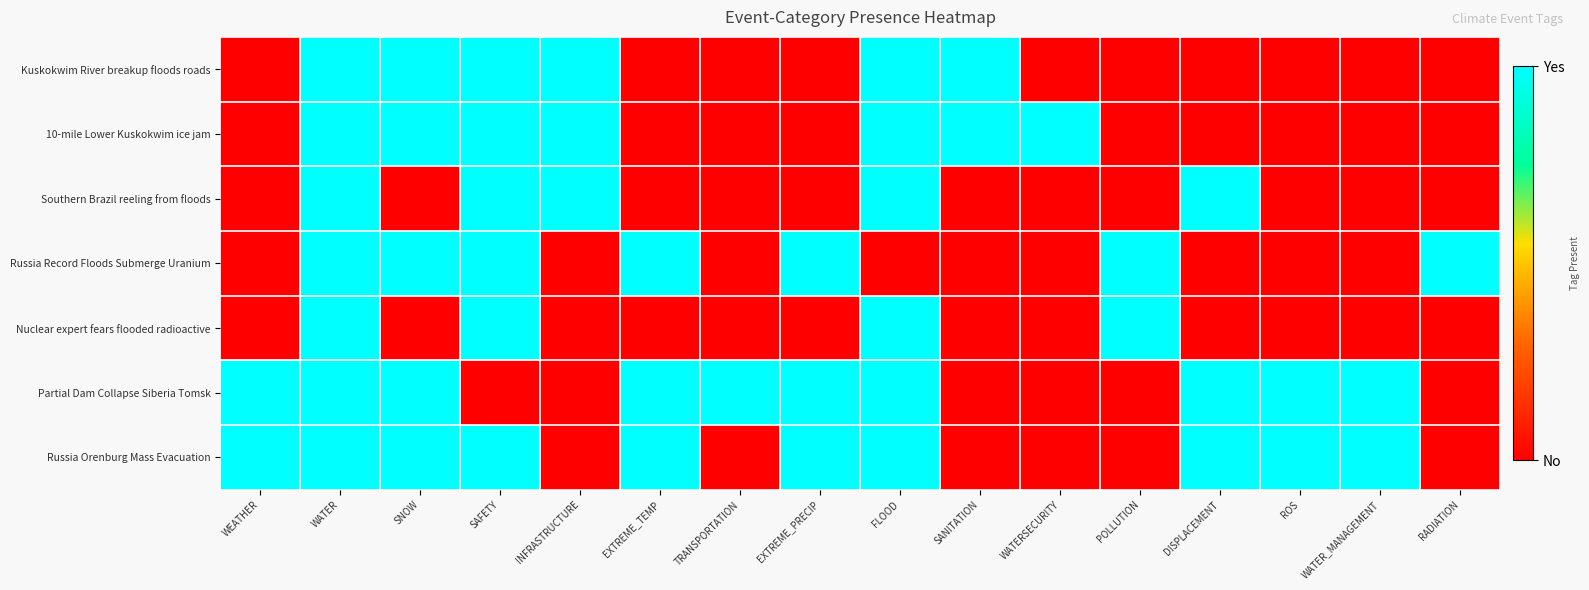

Which has a higher value, EXTREME_TEMP or WATER_MANAGEMENT?

EXTREME_TEMP